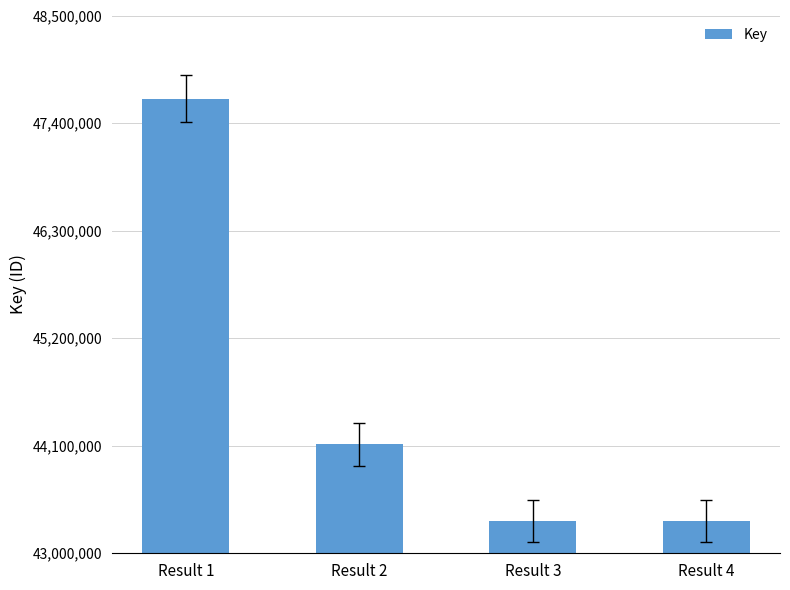

What is the change in value from Result 2 to Result 3?

-785586